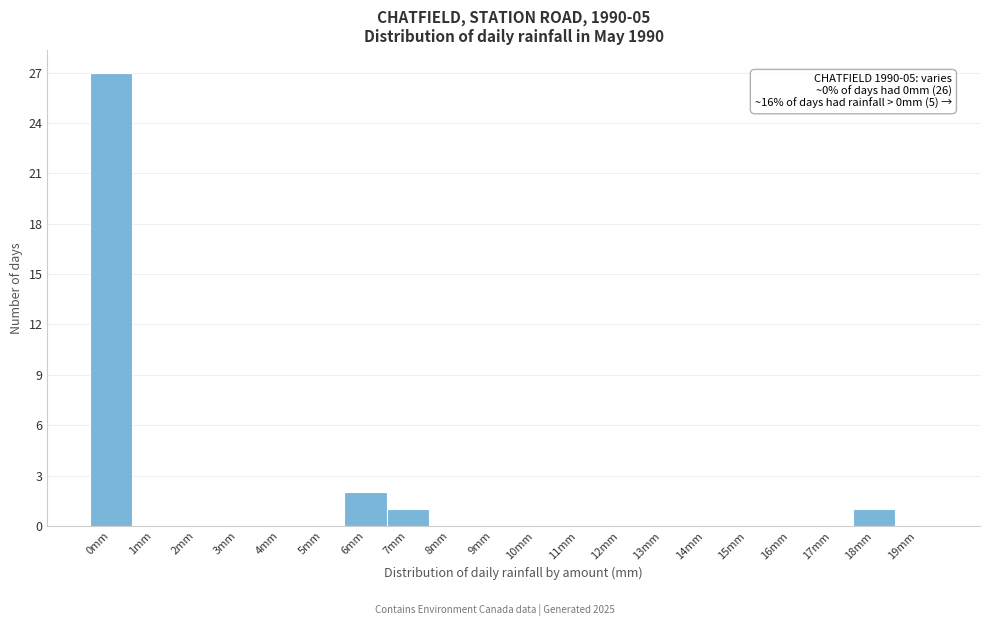

Reading left to right, extract all data points from this chart.

0mm=27	1mm=0	2mm=0	3mm=0	4mm=0	5mm=0	6mm=2	7mm=1	8mm=0	9mm=0	10mm=0	11mm=0	12mm=0	13mm=0	14mm=0	15mm=0	16mm=0	17mm=0	18mm=1	19mm=0